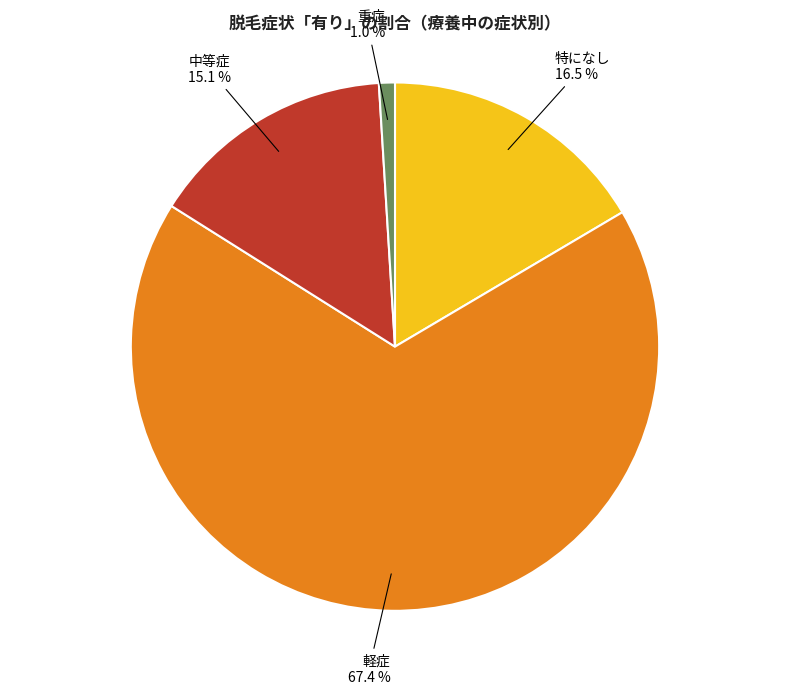

How many segments does this pie chart have?

4